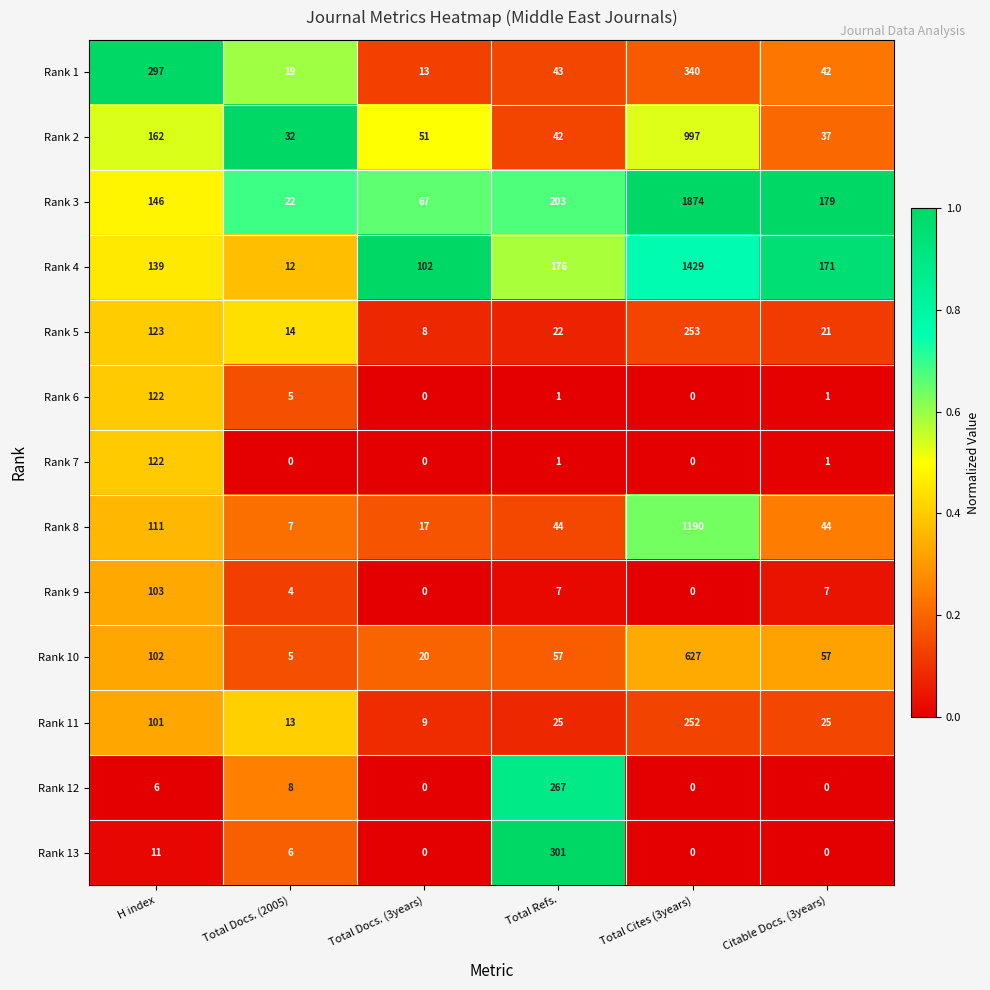

At how many categories does at least one series exceed 0?

6